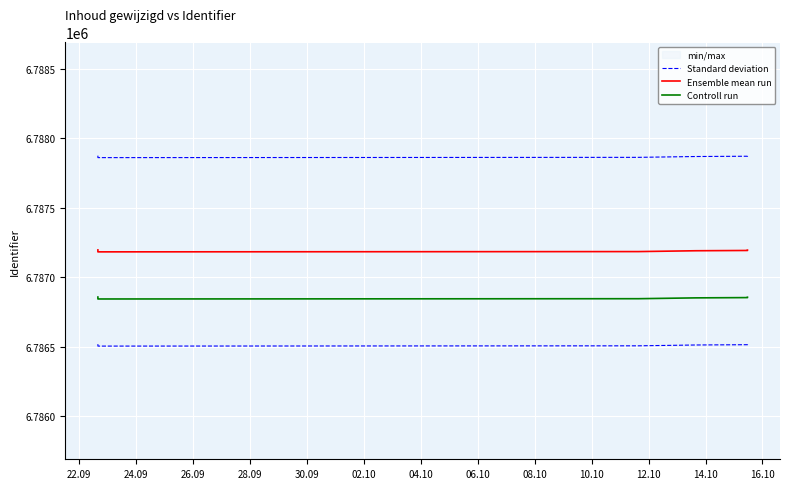

What is the sum of the Controll run values at 02.10 and 26.09?

13573697.3